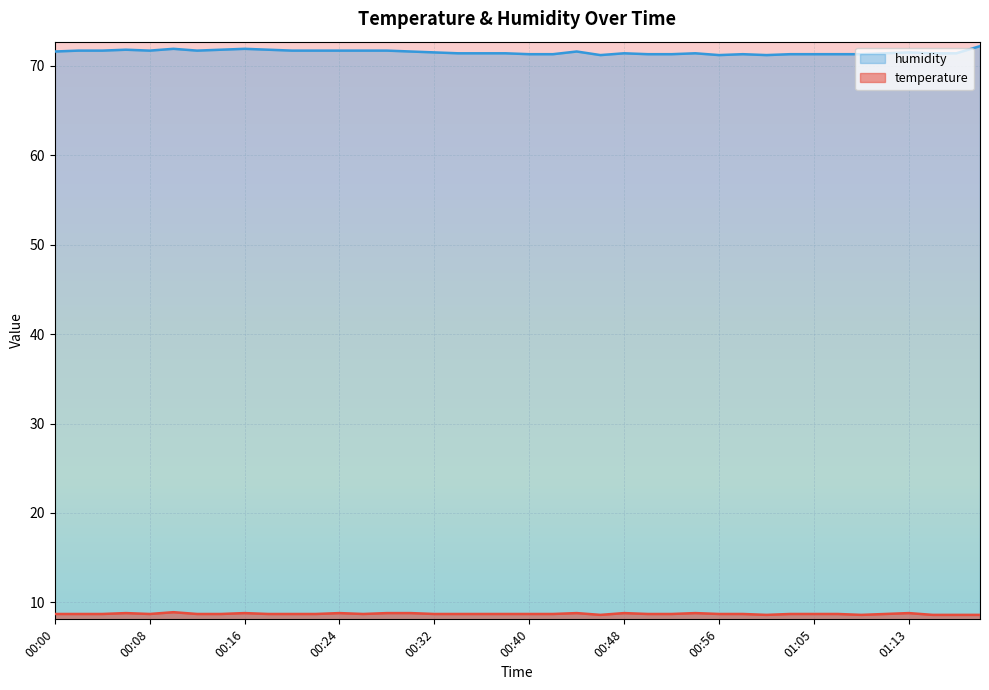

What is the label of the 35th point from the left?

01:09